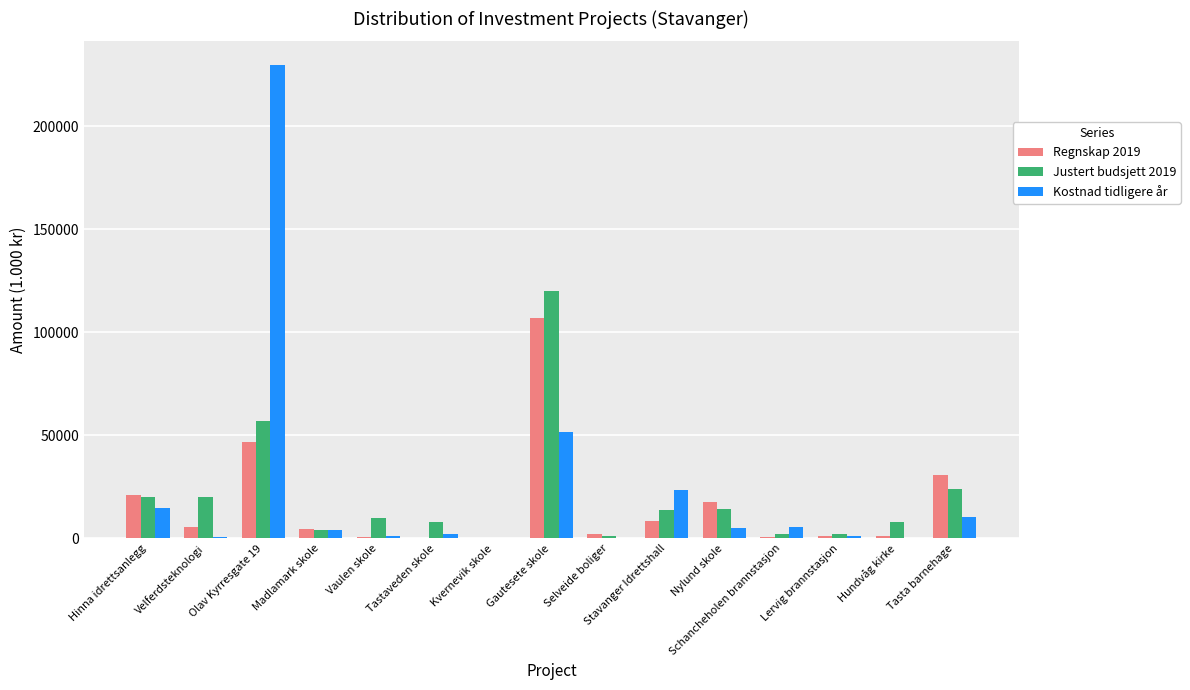

Which series has the largest range (max minus min)?

Kostnad tidligere år